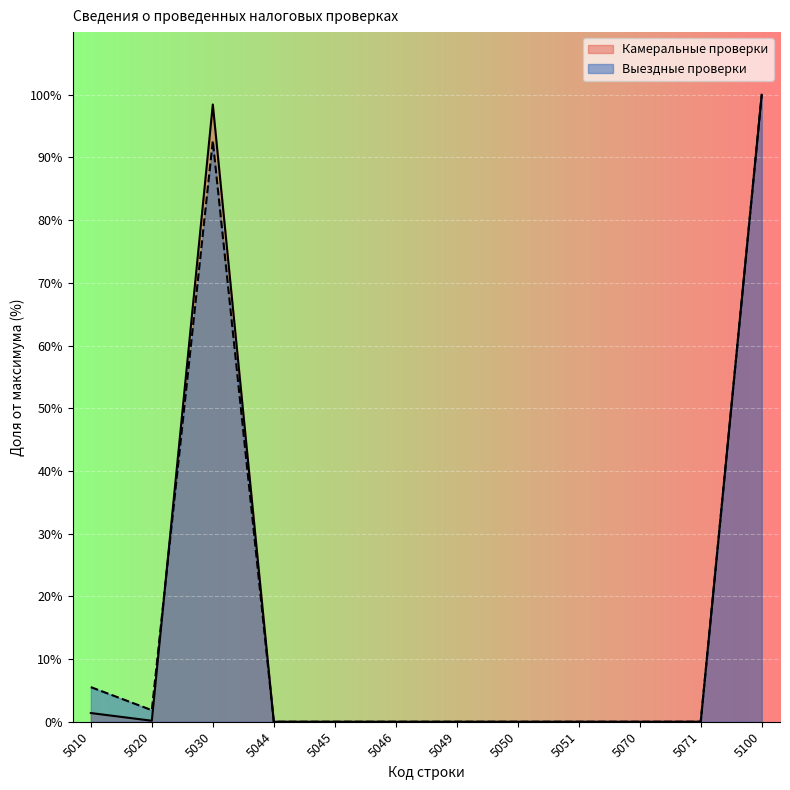

At which category does Выездные проверки reach its first local peak?

5030